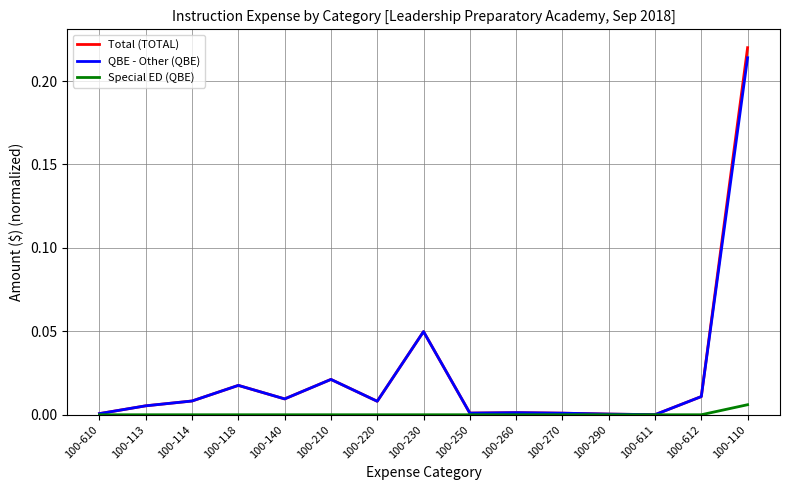

At which category is the sum across all series the highest?

100-110